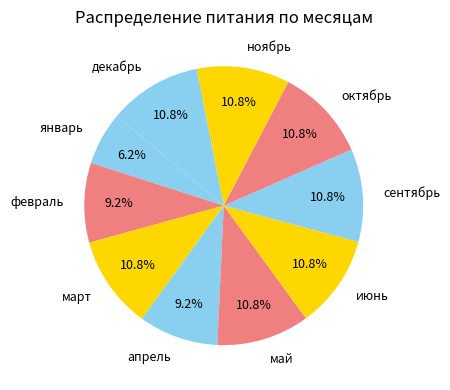

Is there a majority slice in this chart?

No